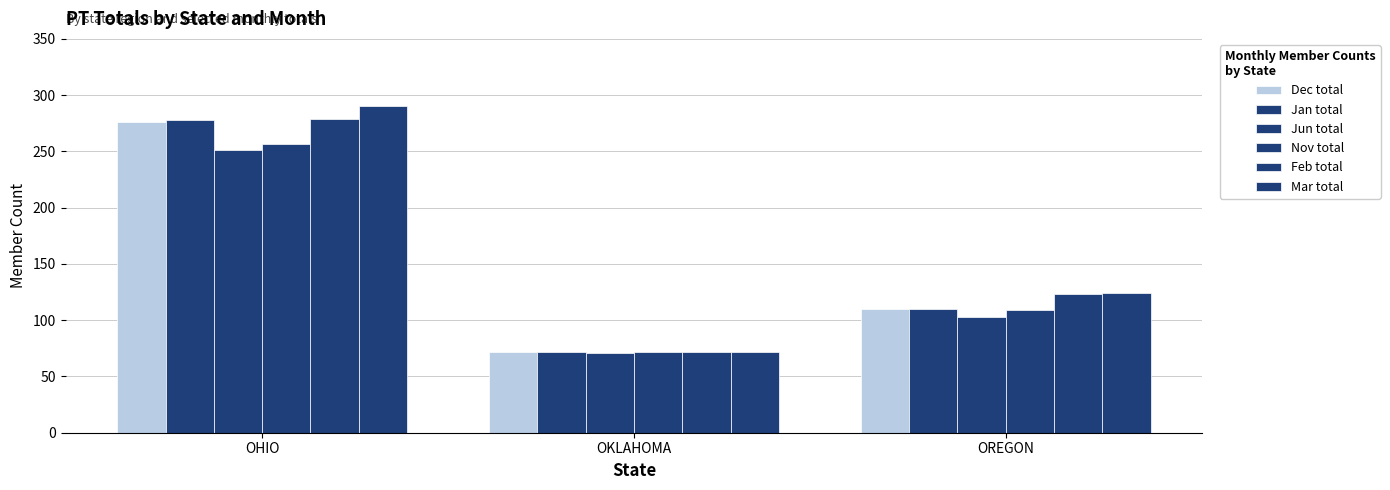

What is the value of the Mar total bar at the 2nd from the left?

72